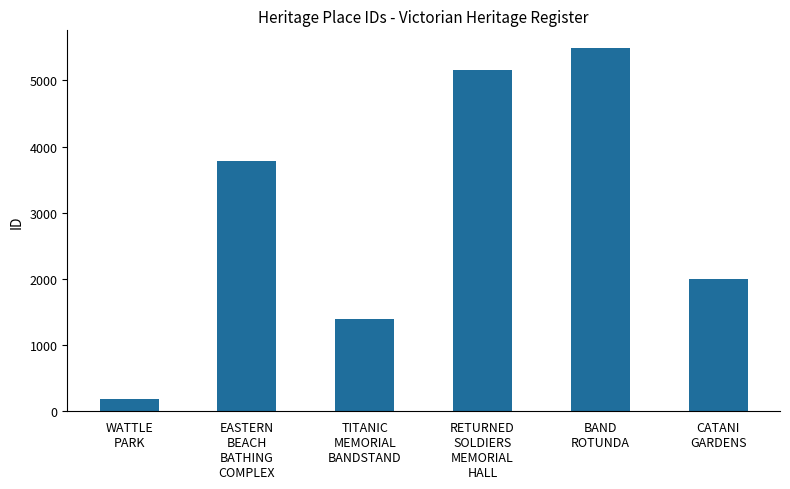

What is the label of the 4th bar from the right?

TITANIC
MEMORIAL
BANDSTAND